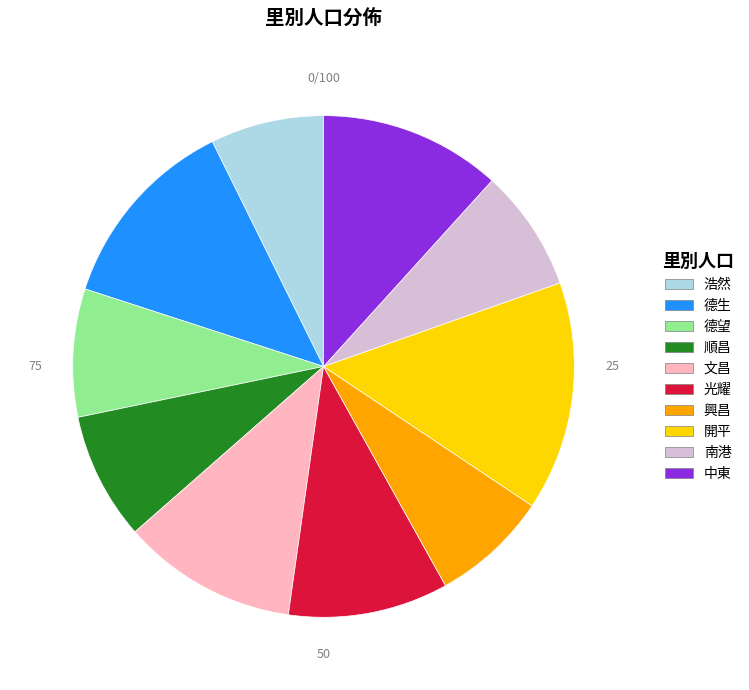

Which has a higher value, 德生 or 德望?

德生